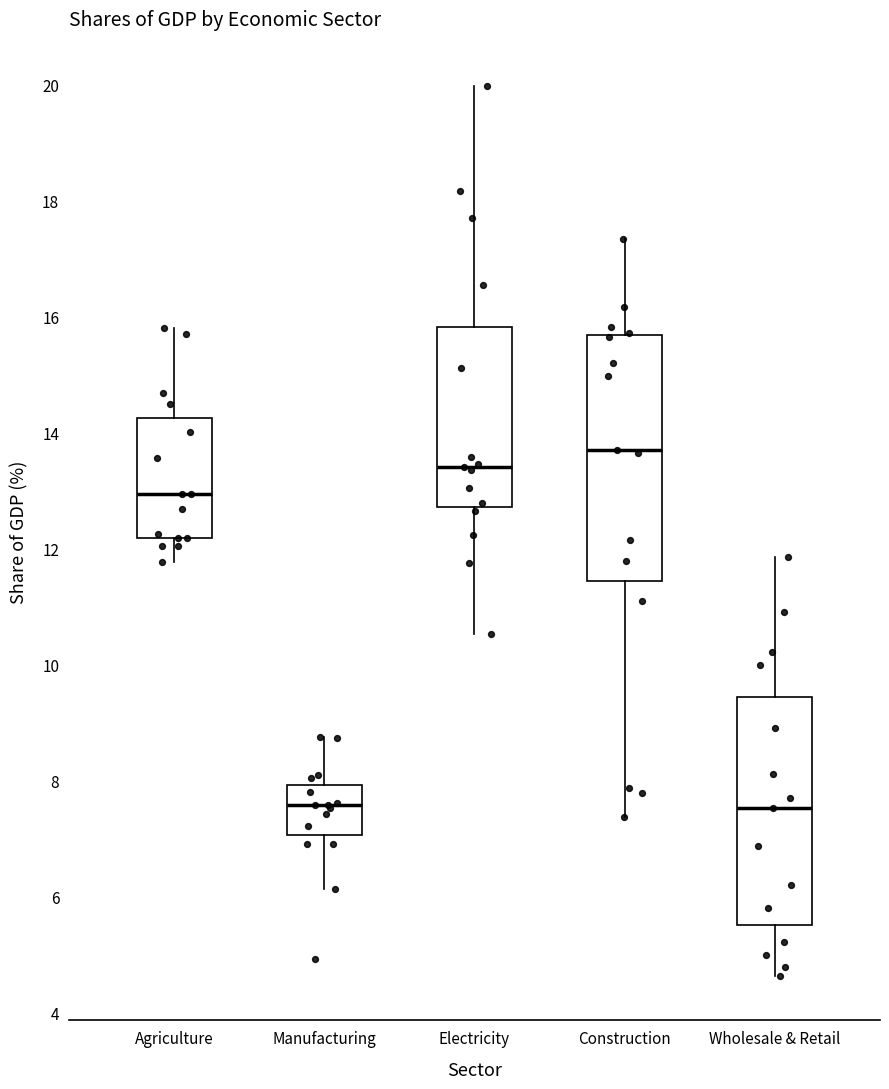

Reading left to right, transcribe this box plot: for each box, give where its median line is, the range the box spans, and where its two whiskers end, as read against the y-axis. The values are not printed on the chart, so give them approximately, as read against the axis.

Agriculture: median 13.0, box 12.2 to 14.2, whiskers 11.8 to 15.8
Manufacturing: median 7.6, box 7.0 to 8.0, whiskers 6.2 to 8.8
Electricity: median 13.4, box 12.8 to 15.8, whiskers 10.6 to 20.0
Construction: median 13.6, box 11.4 to 15.6, whiskers 7.4 to 17.4
Wholesale & Retail: median 7.6, box 5.6 to 9.4, whiskers 4.6 to 11.8